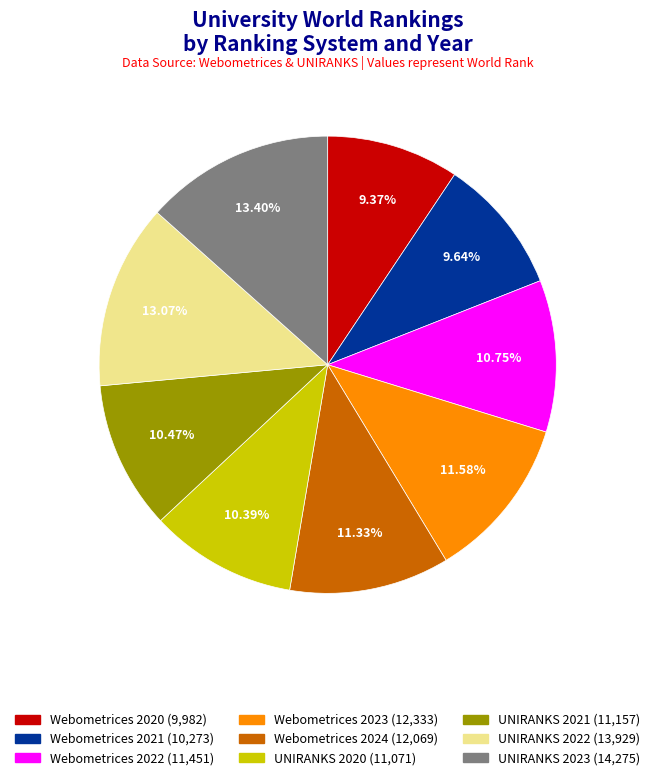

Is the sum of UNIRANKS 2021 and UNIRANKS 2023 greater than half?

No